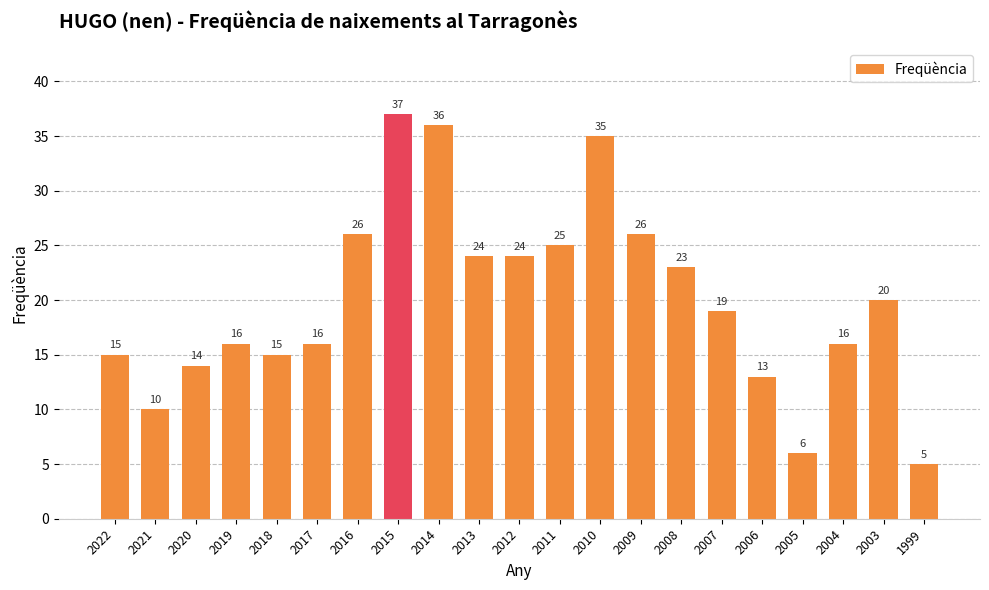

What is the value of the 12th bar from the left?

25